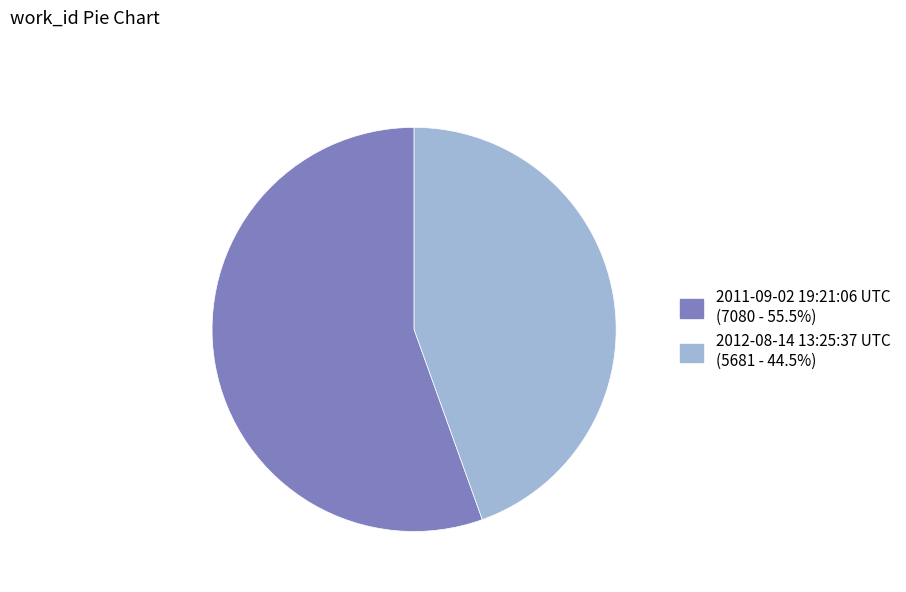

Do 2011-09-02 19:21:06 UTC (7080 - 55.5%) and 2012-08-14 13:25:37 UTC (5681 - 44.5%) together represent more than half of the pie?

Yes